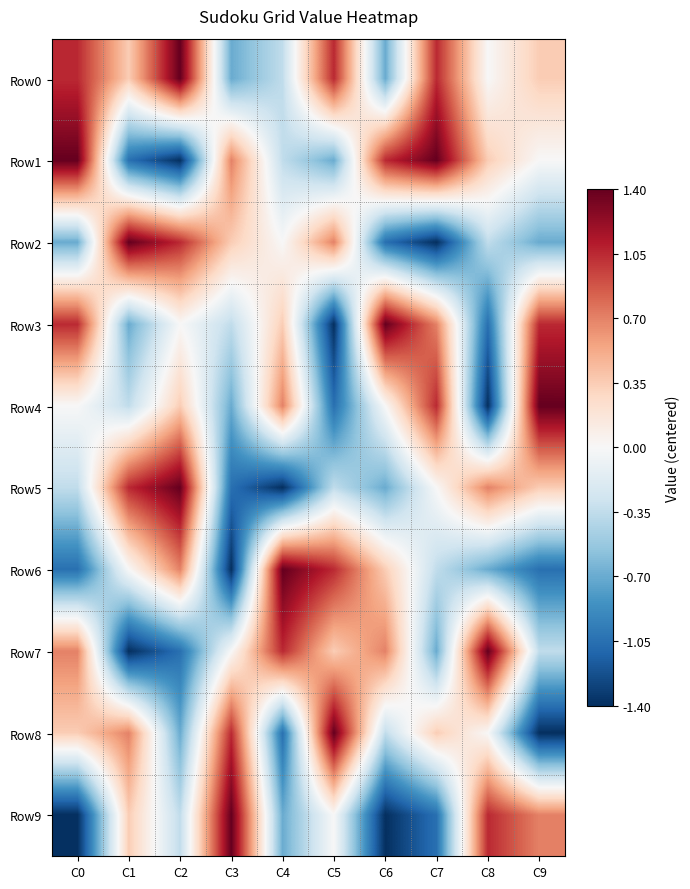

Which series changed the most between C3 and C6?

Row9